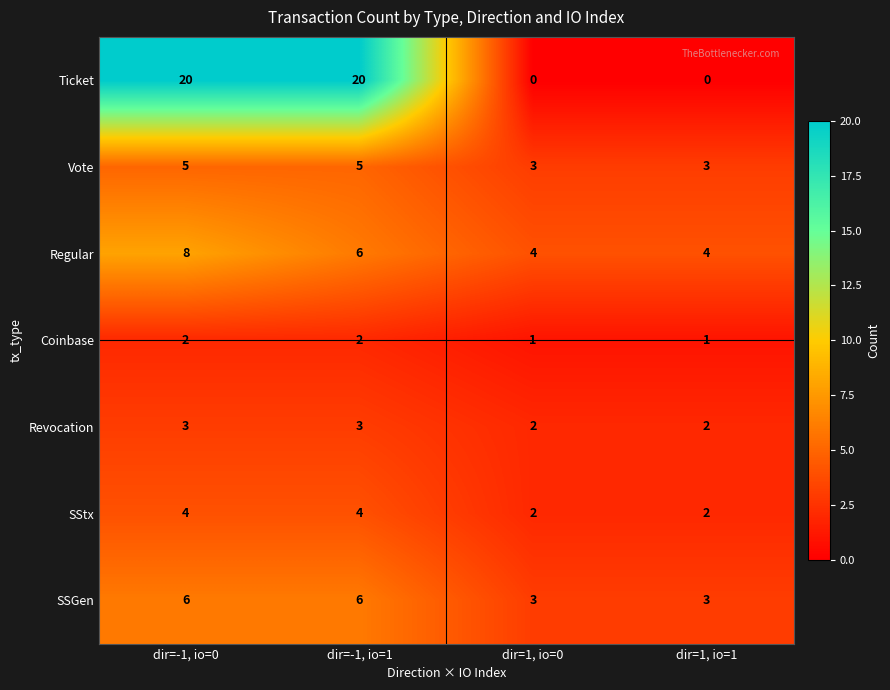

What is the sum of all SSGen values?

18